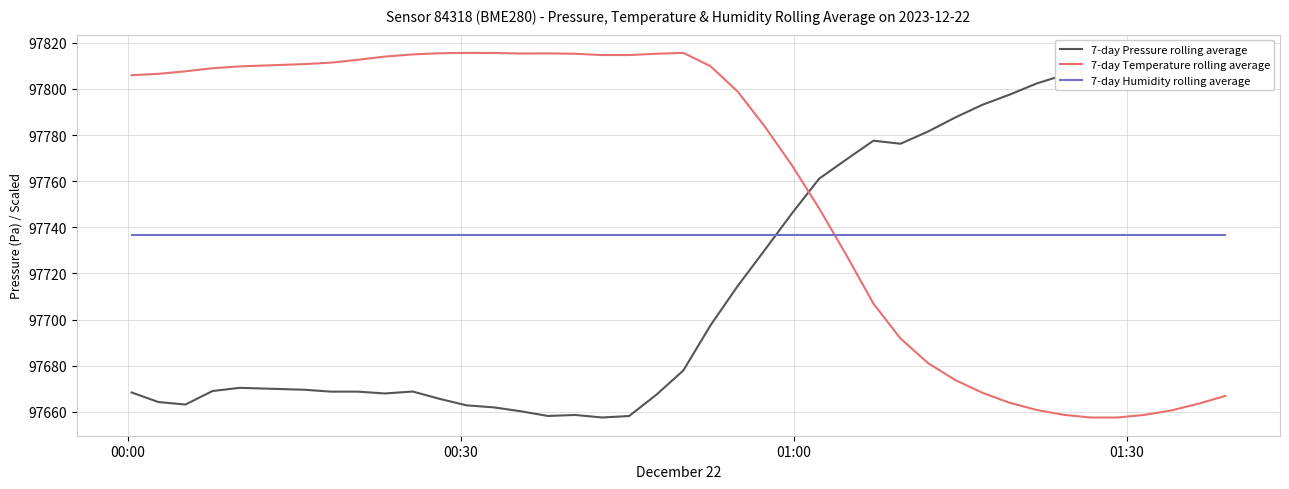

What are all the series names shown in the legend?

7-day Pressure rolling average, 7-day Temperature rolling average, 7-day Humidity rolling average